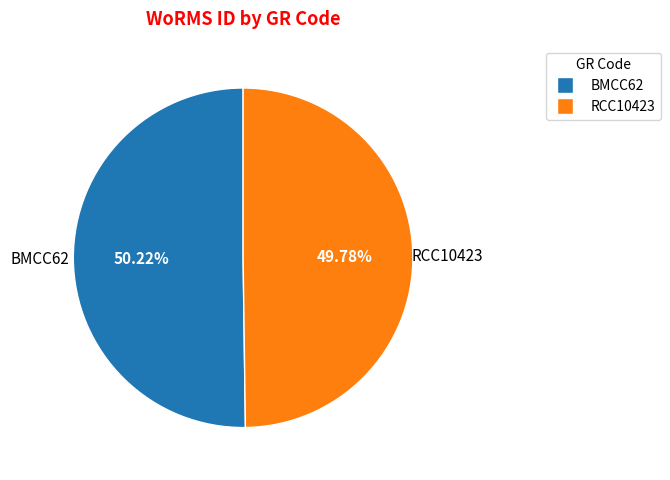

How much of the chart is everything except BMCC62?

49.8%